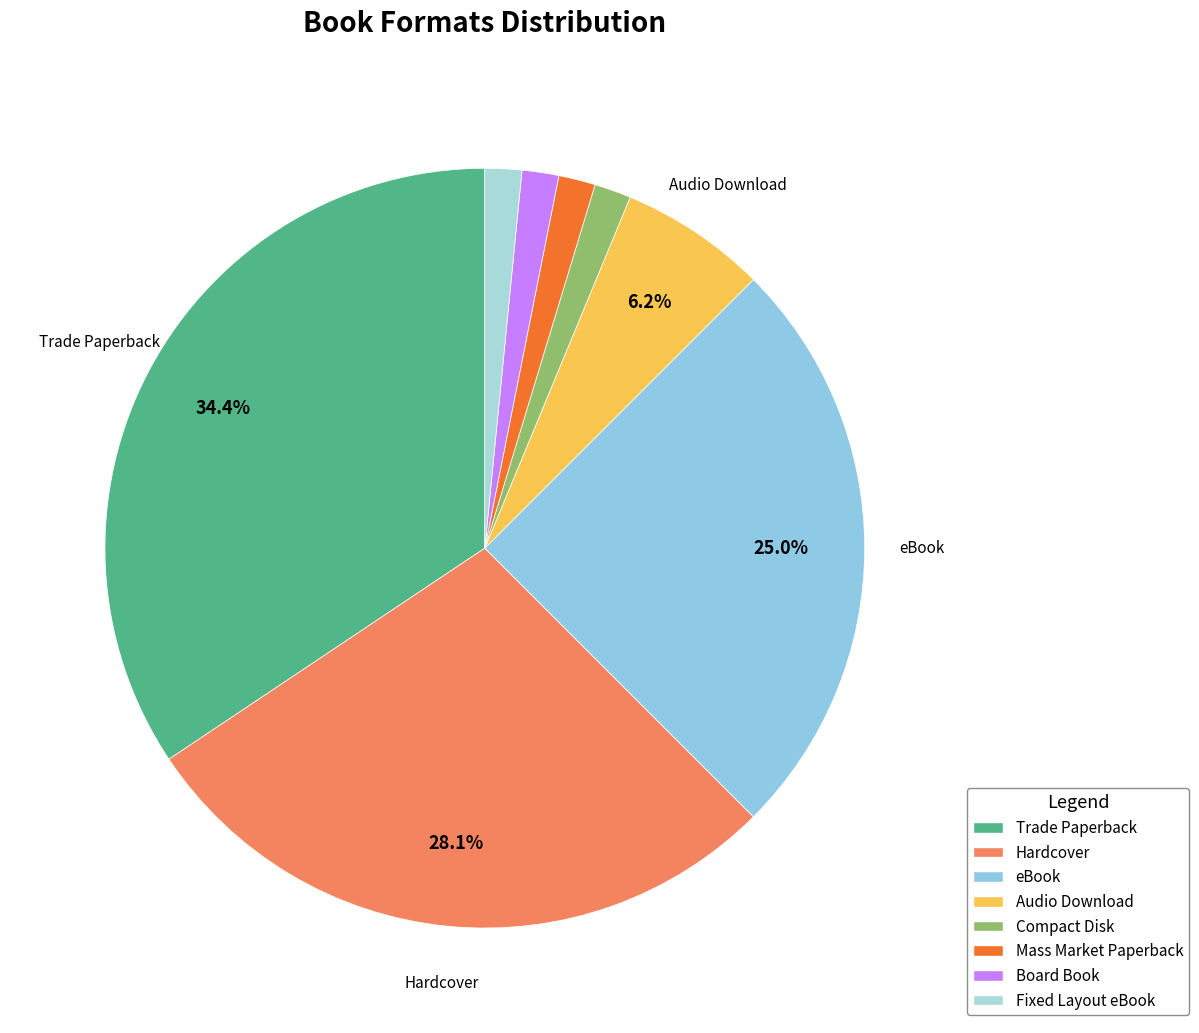

Which slice is the largest?

Trade Paperback